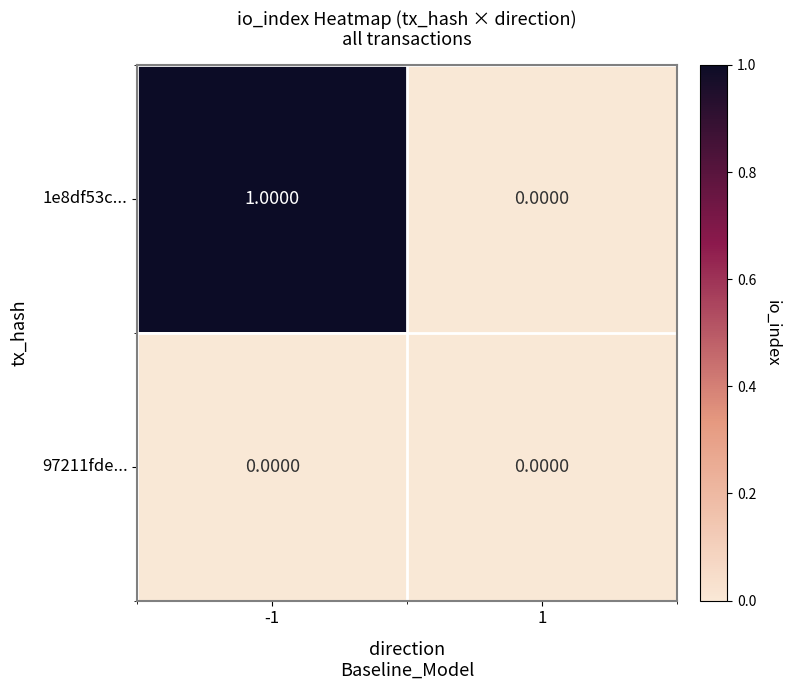

What is the greatest value displayed?

1